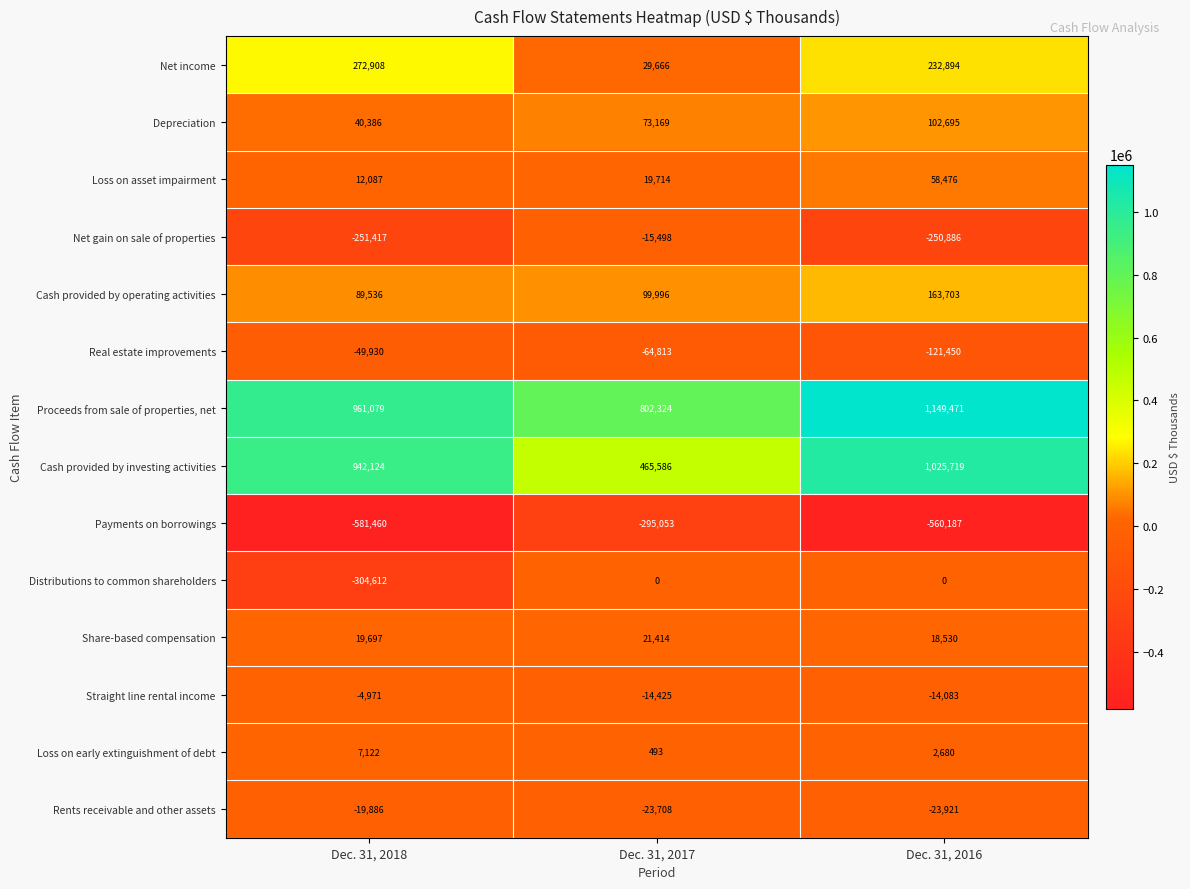

How many data points does each series have?

3